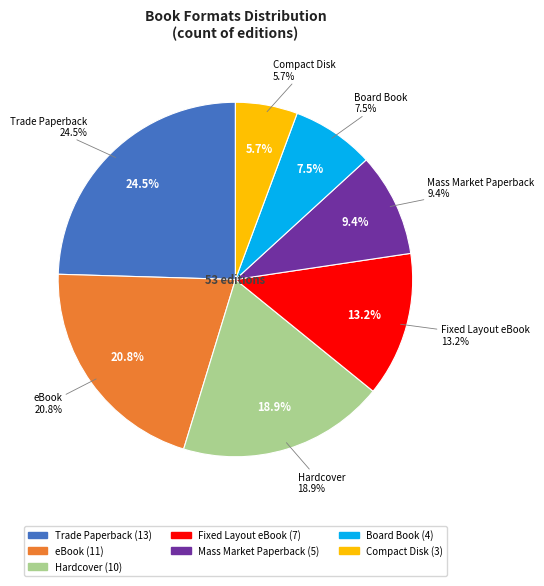

How many slices are in this pie chart?

7